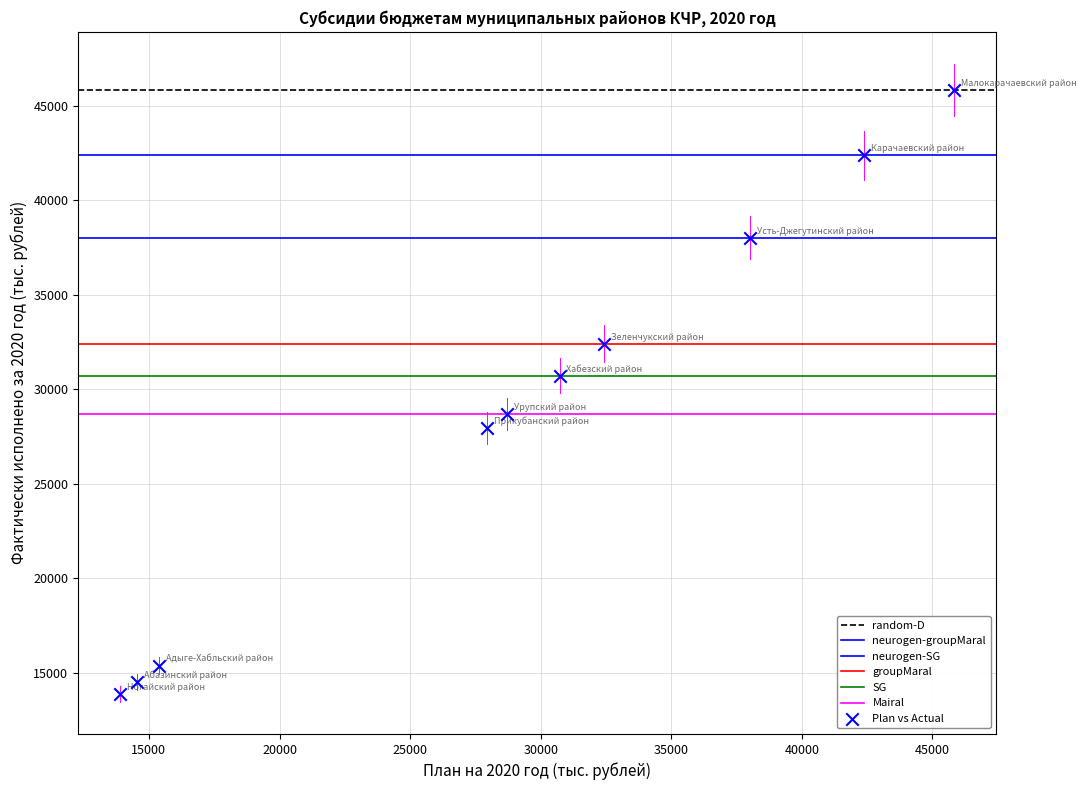

Count the number of points in this scatter plot.

10